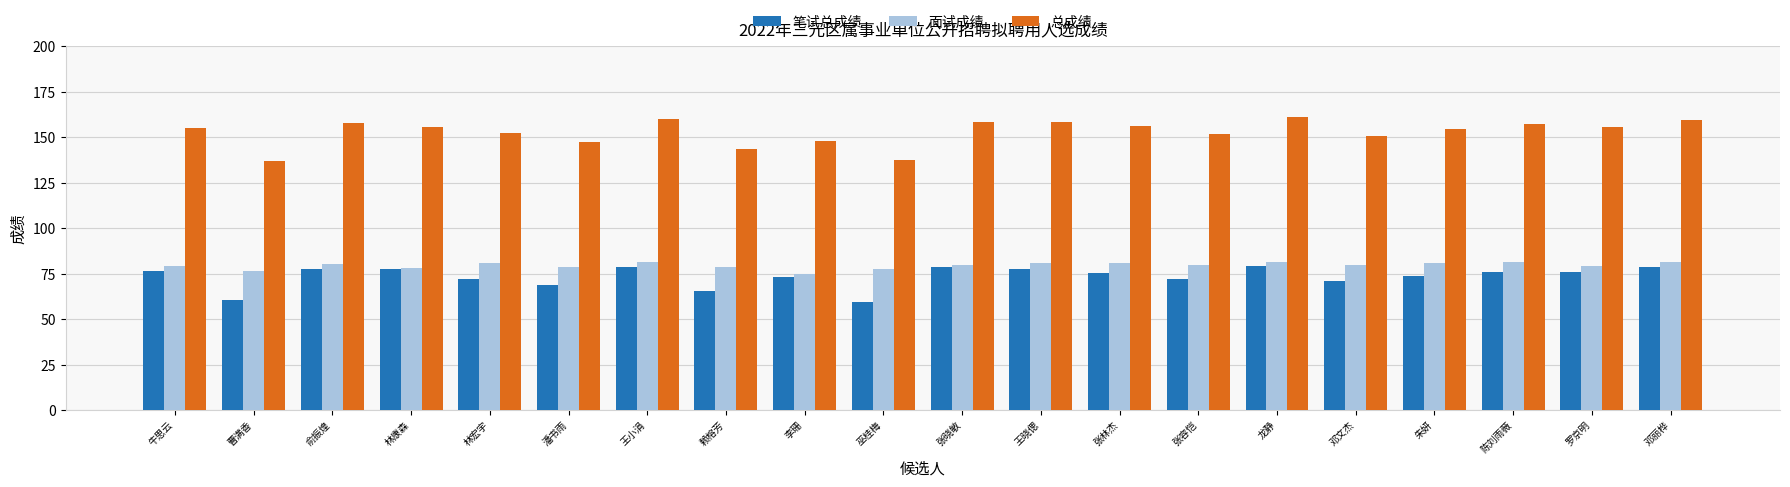

Which series has the largest total across all categories?

总成绩